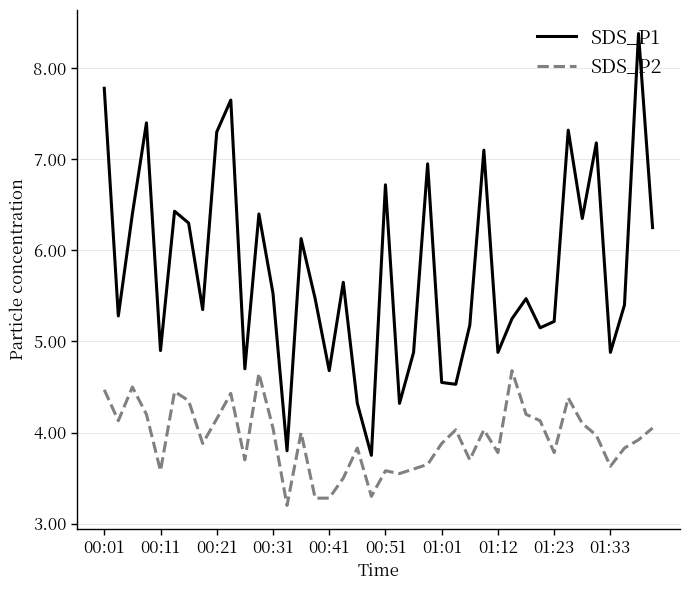

Which series has the largest range (max minus min)?

SDS_P1